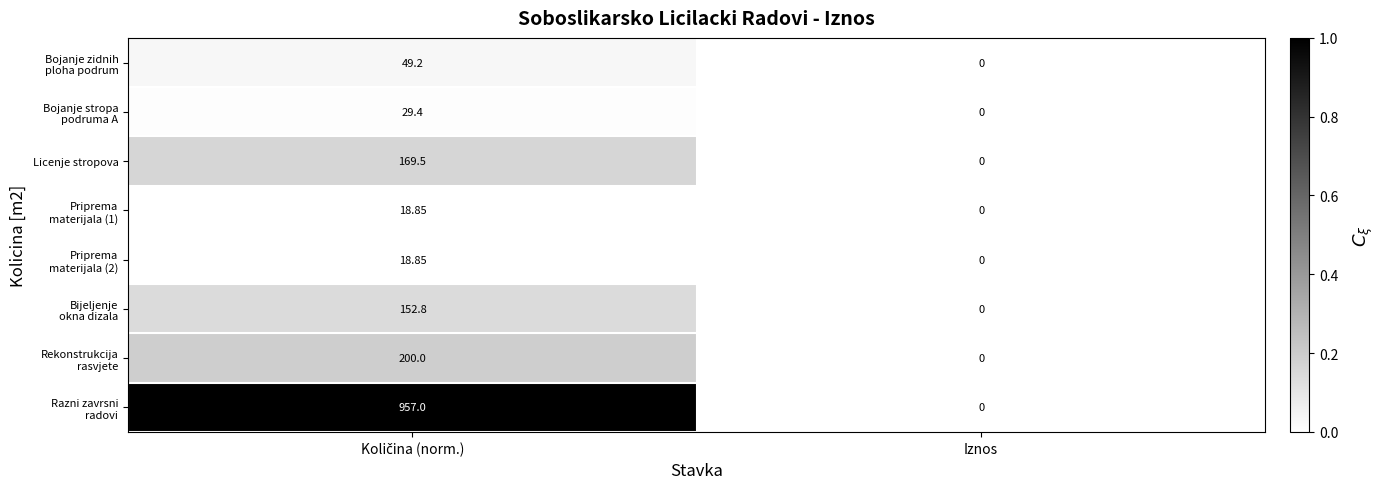

At which category does the chart reach its minimum across all series?

Iznos